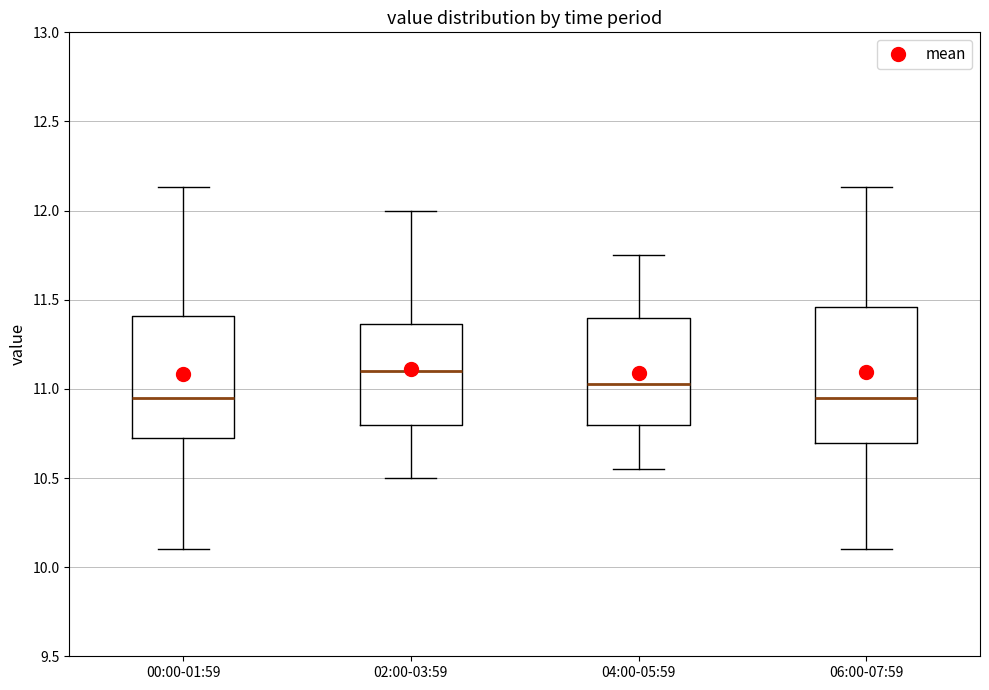

Reading left to right, transcribe this box plot: for each box, give where its median line is, the range the box spans, and where its two whiskers end, as read against the y-axis. The values are not printed on the chart, so give them approximately, as read against the axis.

00:00-01:59: median 10.95, box 10.70 to 11.40, whiskers 10.10 to 12.15
02:00-03:59: median 11.10, box 10.80 to 11.35, whiskers 10.50 to 12.00
04:00-05:59: median 11.05, box 10.80 to 11.40, whiskers 10.55 to 11.75
06:00-07:59: median 10.95, box 10.70 to 11.45, whiskers 10.10 to 12.15